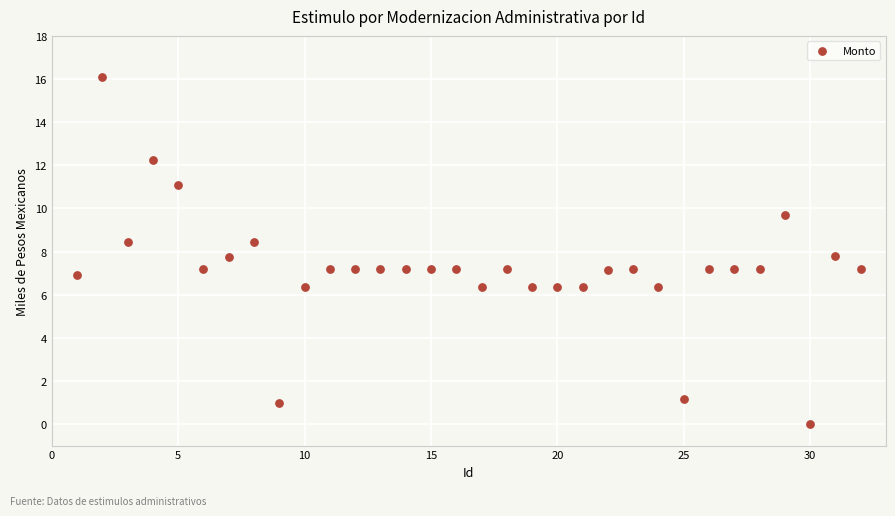

What is the range of X values (max minus min)?

31.0